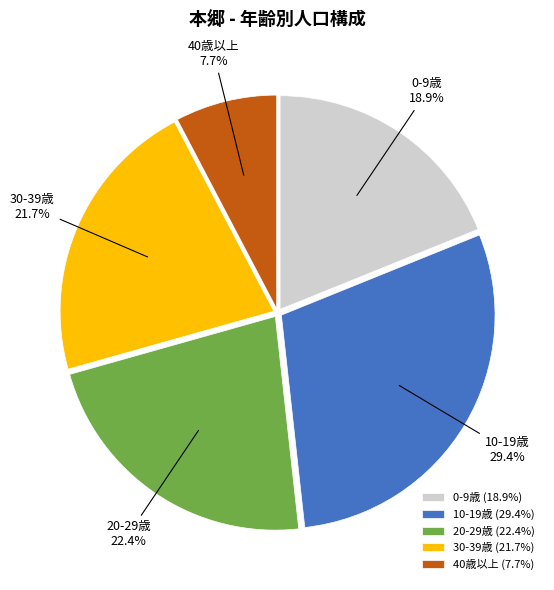

What is the total percentage of 30-39歳 and 40歳以上?

29.4%